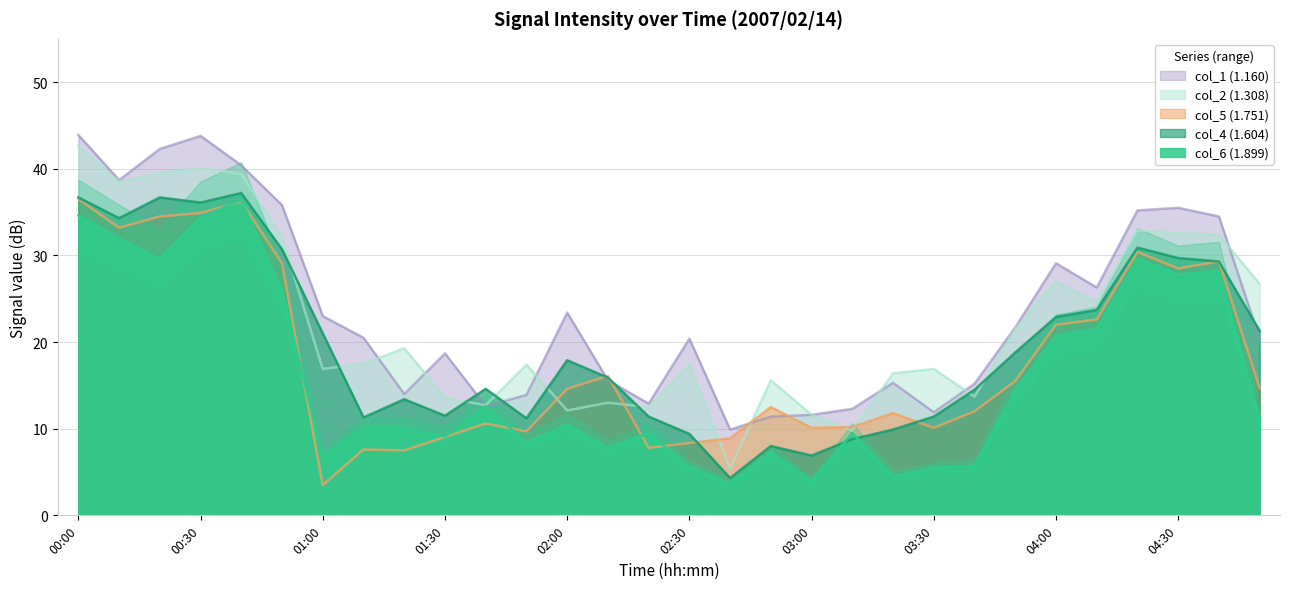

What is the label of the 1st point from the right?

04:50